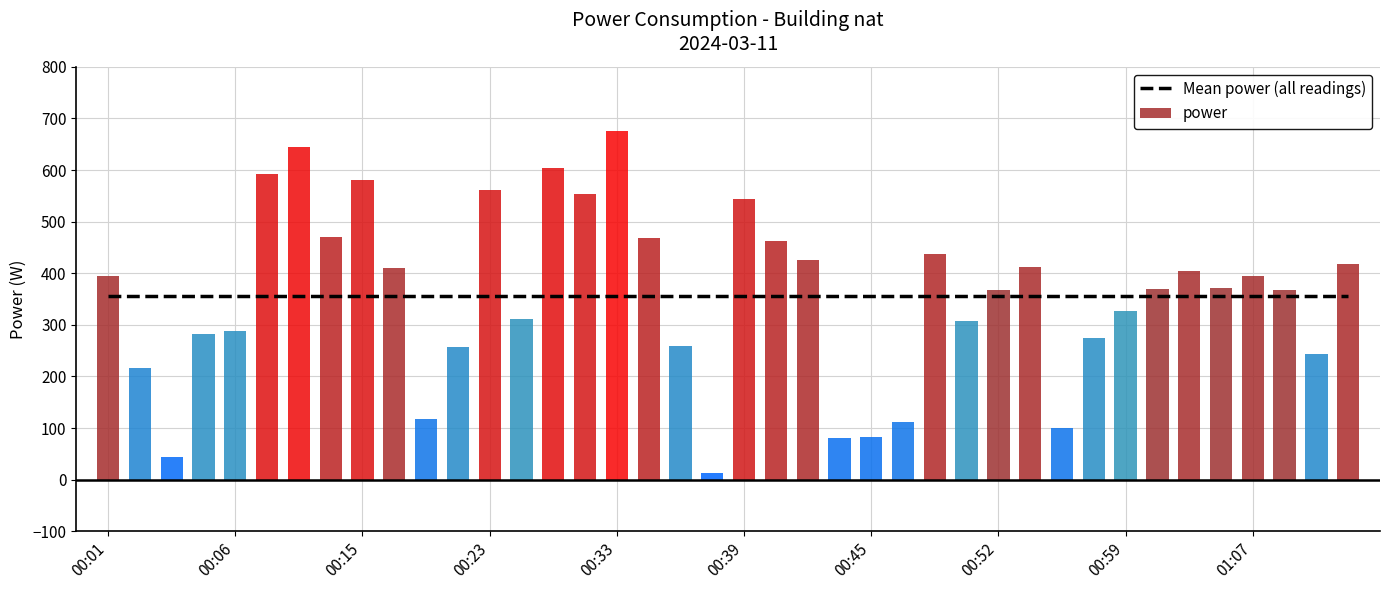

Reading right to left, list all the values displayed in this chart.

Mean power (all readings): 356.1	356.1	356.1	356.1	356.1	356.1	356.1	356.1	356.1	356.1	356.1	356.1	356.1	356.1	356.1	356.1	356.1	356.1	356.1	356.1	356.1	356.1	356.1	356.1	356.1	356.1	356.1	356.1	356.1	356.1	356.1	356.1	356.1	356.1	356.1	356.1	356.1	356.1	356.1	356.1
power: 417.4	242.9	366.7	395.6	372.2	404.4	370.2	326.9	274.2	100.5	411.7	368.1	306.5	437.0	112.5	82.5	81.5	424.9	461.6	543.5	12.7	258.5	467.7	675.4	554.1	603.6	311.9	561.5	257.4	116.7	410.4	581.6	470.6	644.5	592.2	288.1	282.8	43.9	215.6	395.6